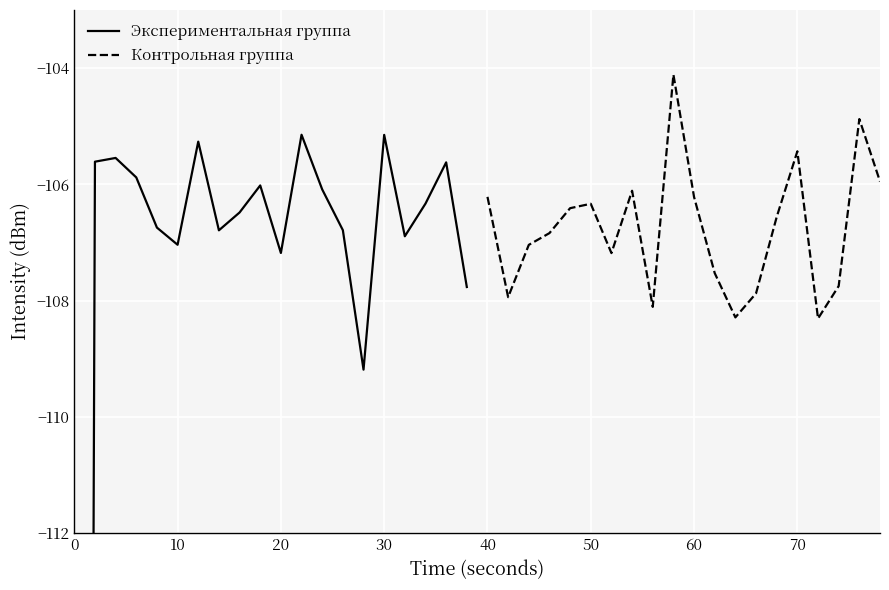

Rank the series by their maximum value, from lowest to highest.

Экспериментальная группа, Контрольная группа